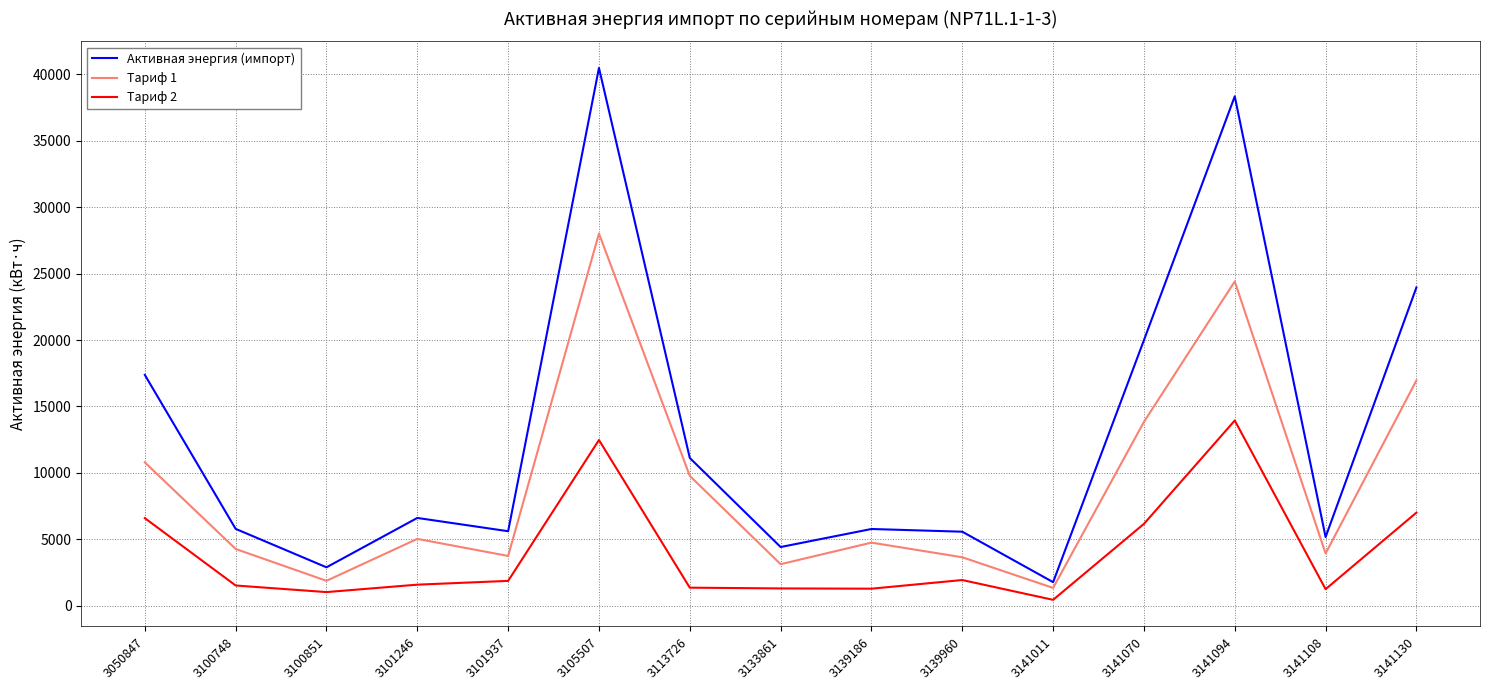

True or false: Активная энергия (импорт) and Тариф 2 intersect in this chart.

False